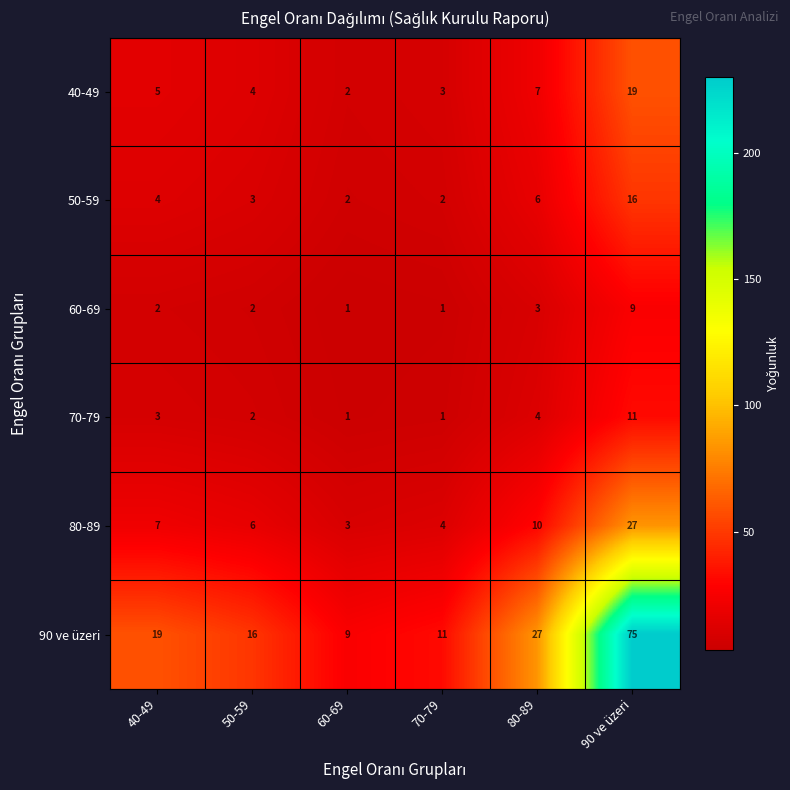

What is the highest value of the 50-59 series?

16